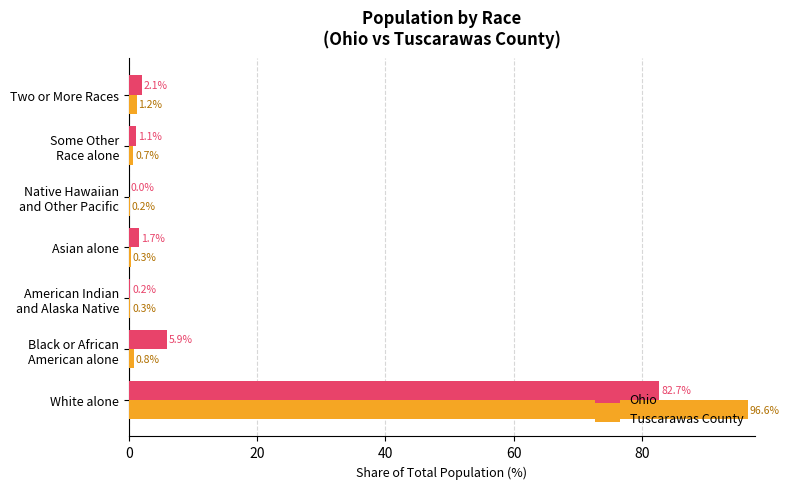

Which category has the highest value across all series?

White alone